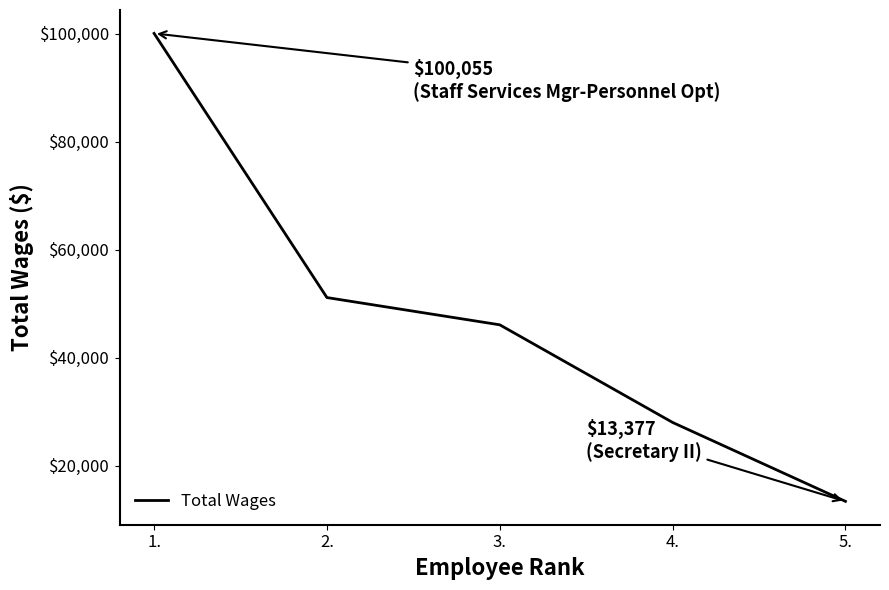

What is the difference between the maximum and second lowest values?

72065